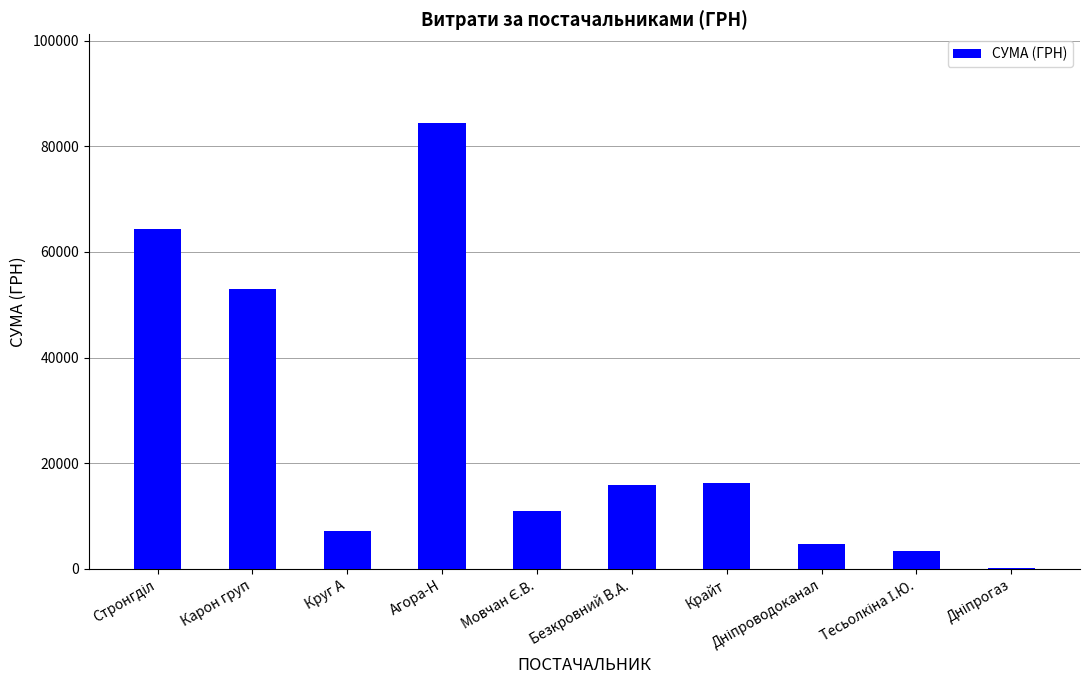

What is the maximum value shown in the chart?

84360.6